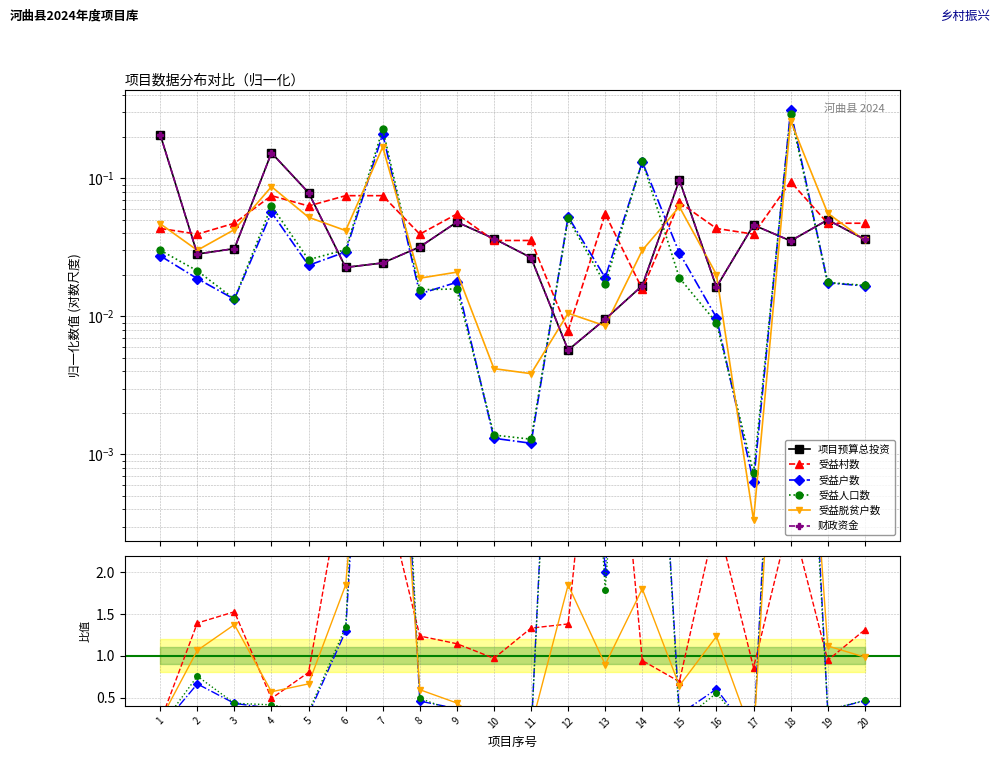

Which category has the highest value across all series?

18